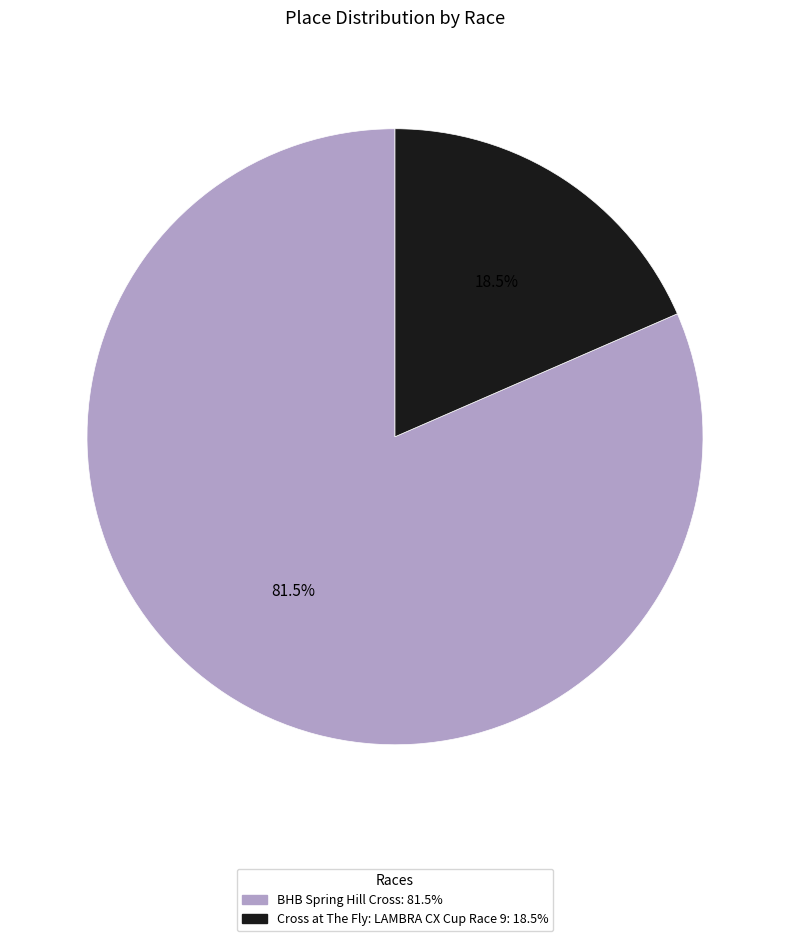

Is the sum of Cross at The Fly: LAMBRA CX Cup Race 9 and BHB Spring Hill Cross greater than half?

Yes